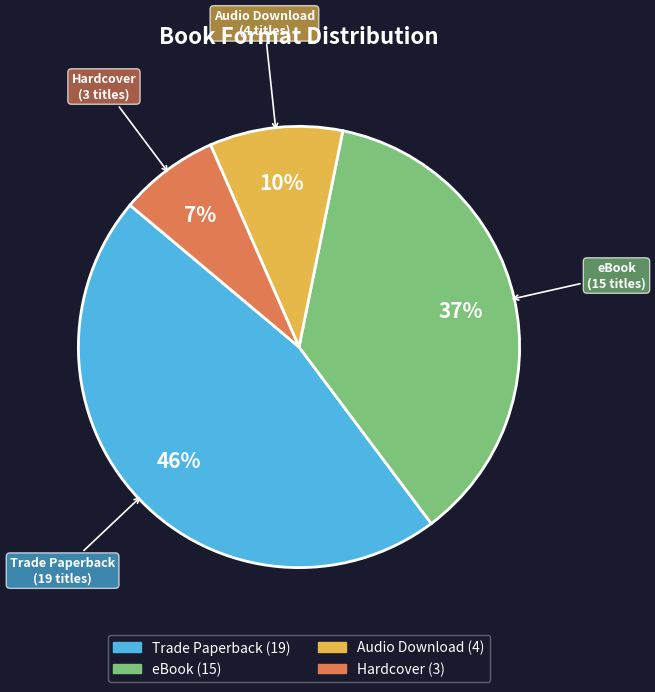

To the nearest percent, what is the combined percentage of Audio Download and Hardcover?

17%